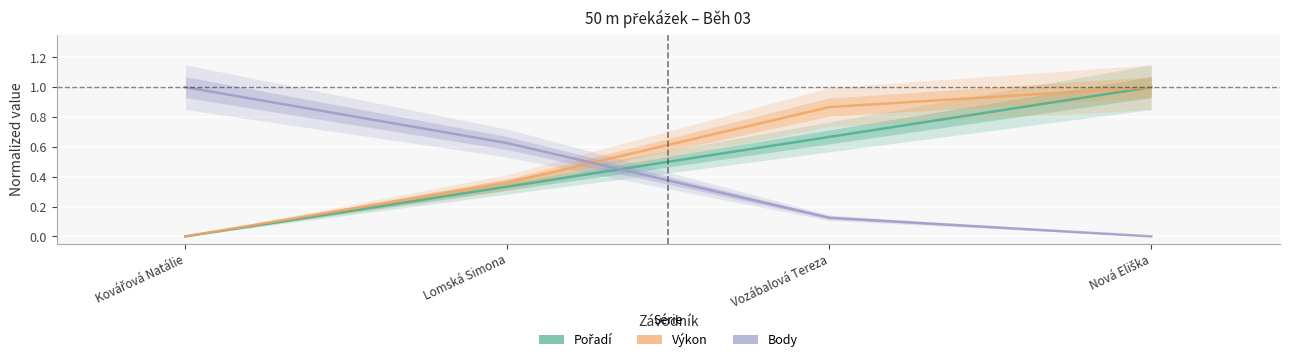

After their last crossing, which series has the higher values: Výkon or Pořadí?

Pořadí